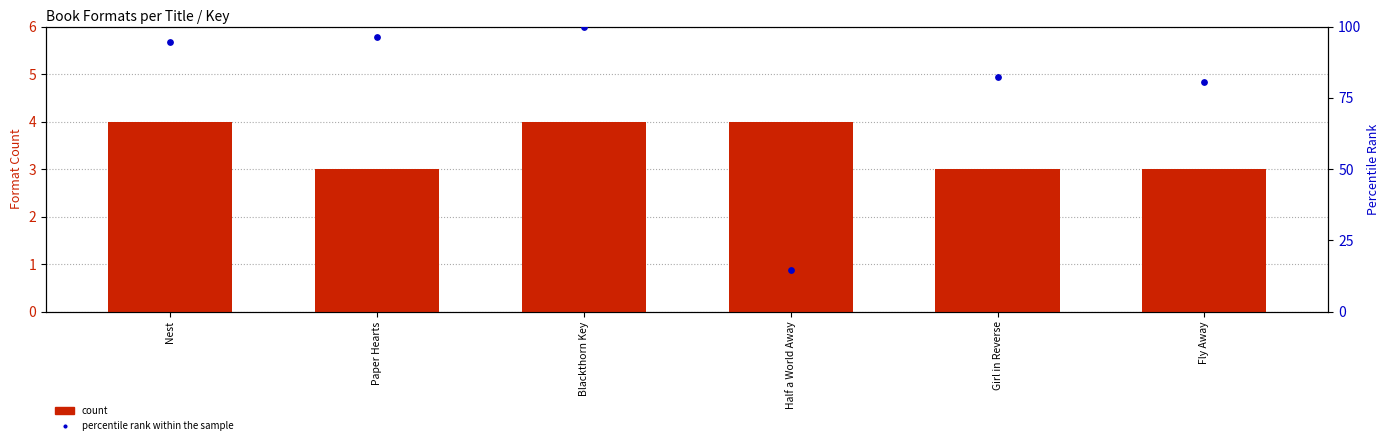

Which series has the largest total across all categories?

percentile rank within the sample